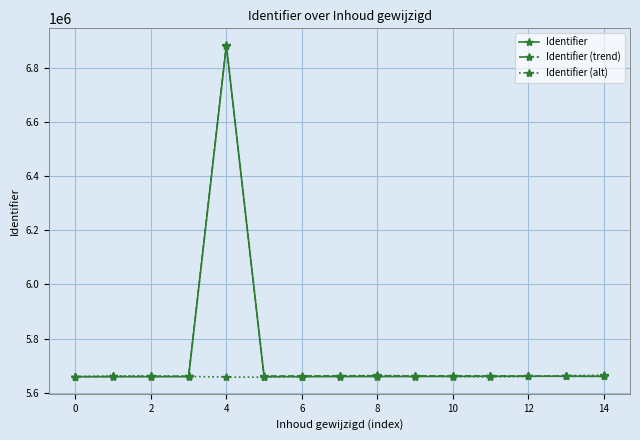

What is the minimum value shown in the chart?

5657042.2